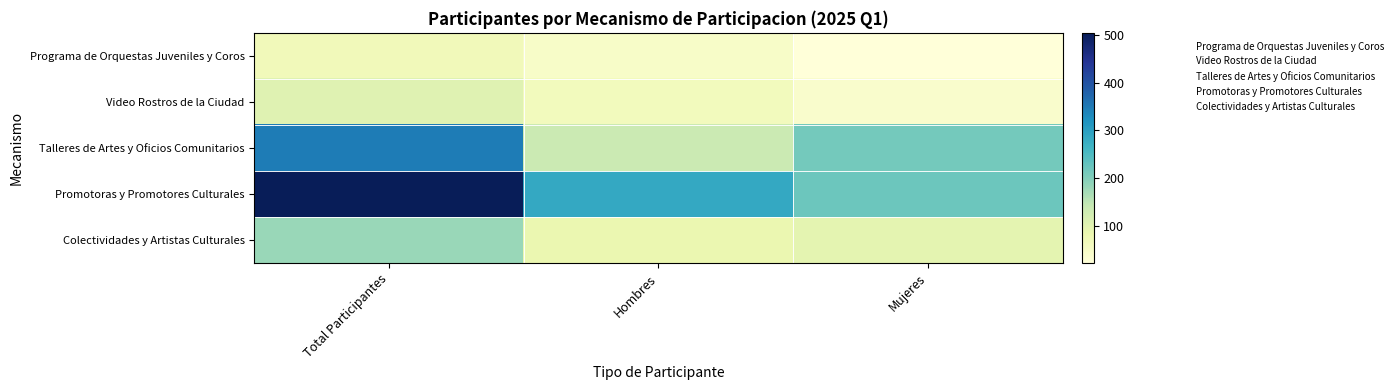

Rank the series by their maximum value, from highest to lowest.

Promotoras y Promotores Culturales, Talleres de Artes y Oficios Comunitarios, Colectividades y Artistas Culturales, Video Rostros de la Ciudad, Programa de Orquestas Juveniles y Coros